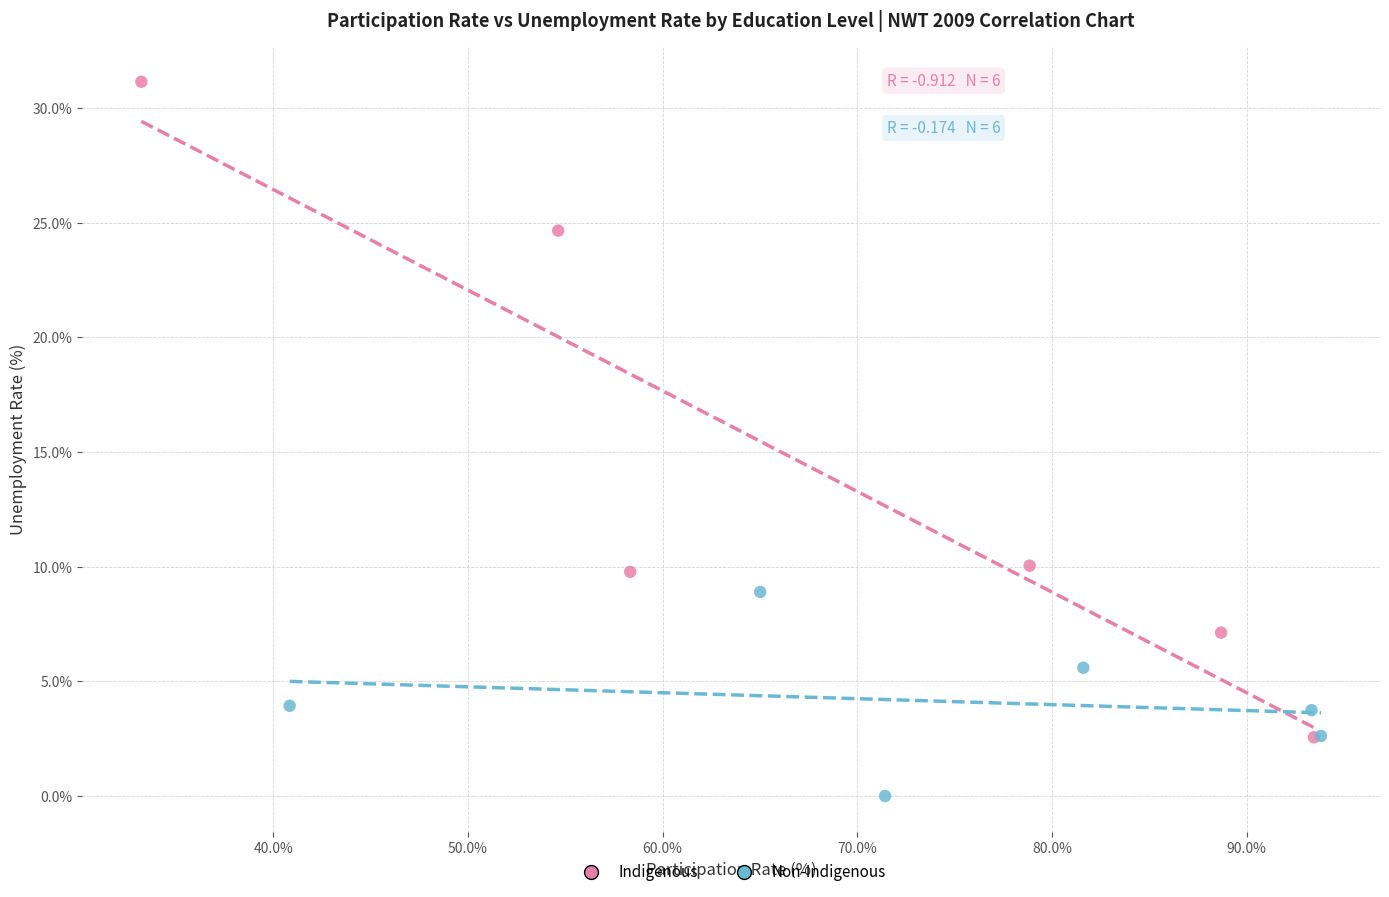

Which series contains the highest Y value?

Indigenous